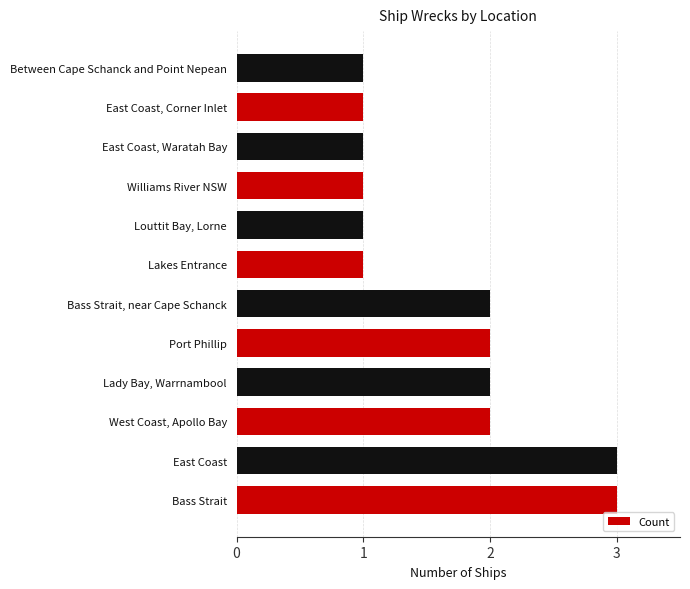

How many values are between 1 and 2?

10